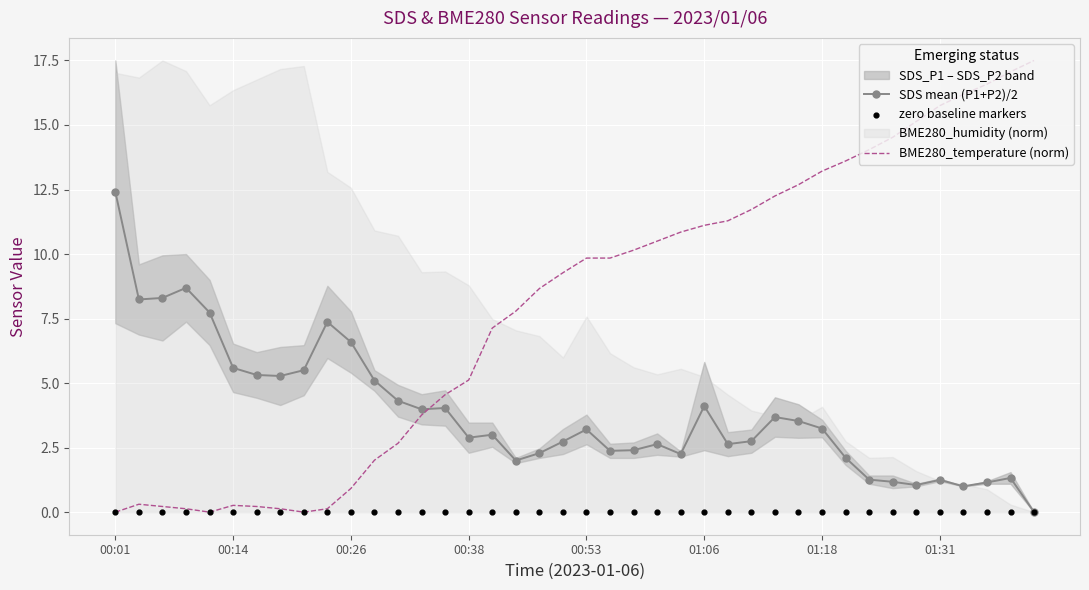

Is the value of SDS mean (P1+P2)/2 at 19 greater than the value of BME280_temperature (norm) at 29?

No